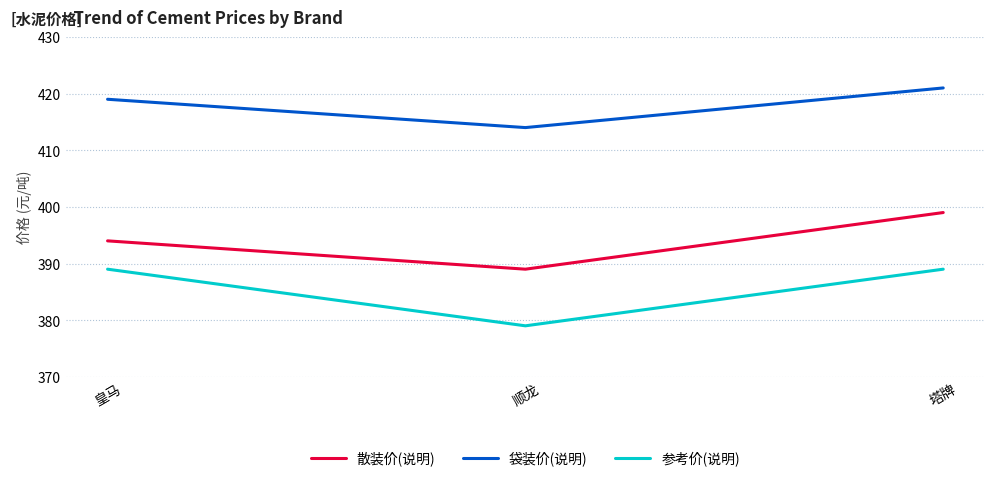

Reading right to left, list all the values displayed in this chart.

散装价(说明): 399	389	394
袋装价(说明): 421	414	419
参考价(说明): 389	379	389